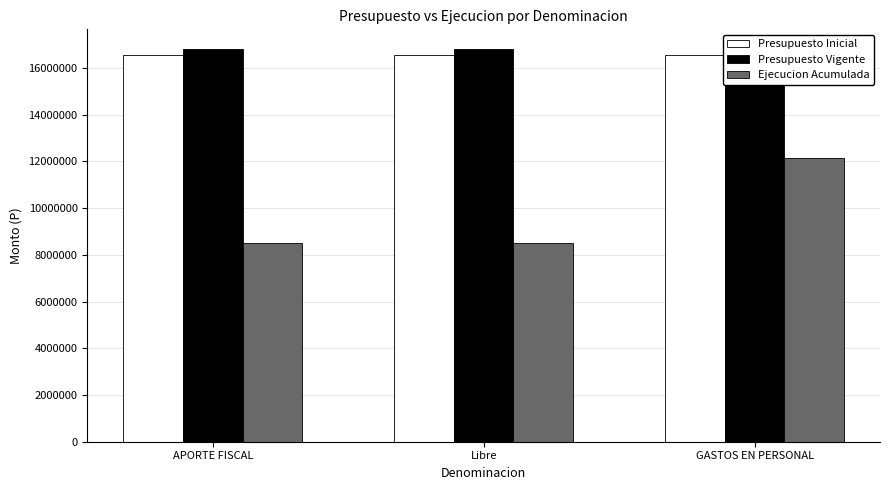

Reading left to right, what are all the values shown in this chart?

Presupuesto Inicial: 16546304	16546304	16546304
Presupuesto Vigente: 16810803	16810803	16810803
Ejecucion Acumulada: 8505754	8505754	12126635